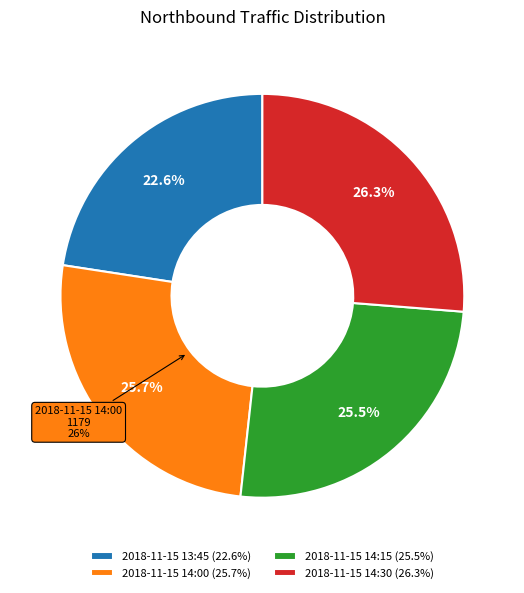

Count the number of slices in the pie.

4